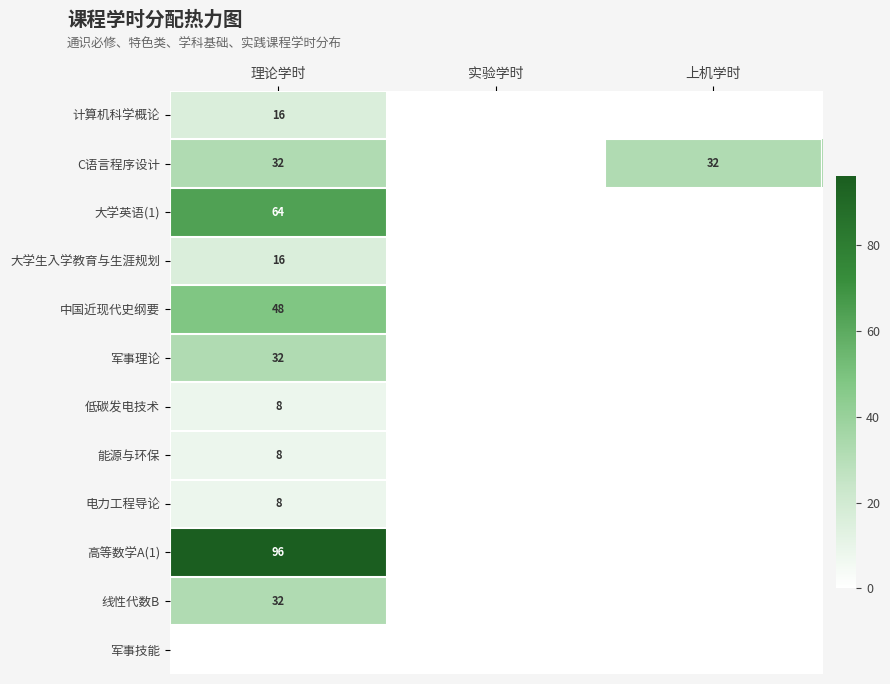

The C语言程序设计 series shows 54 at 上机学时. True or false?

False